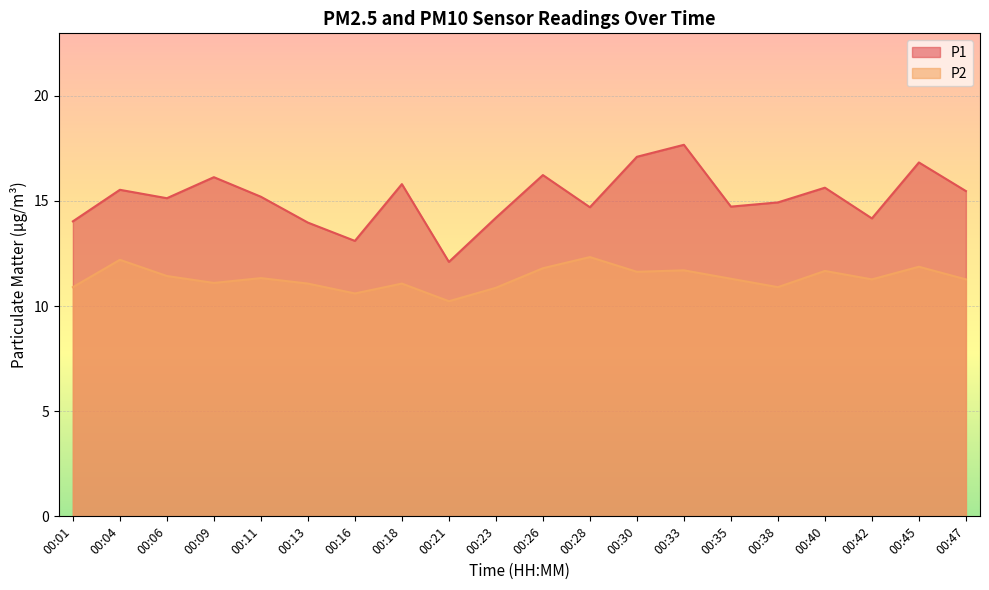

Which series has the largest total across all categories?

P1